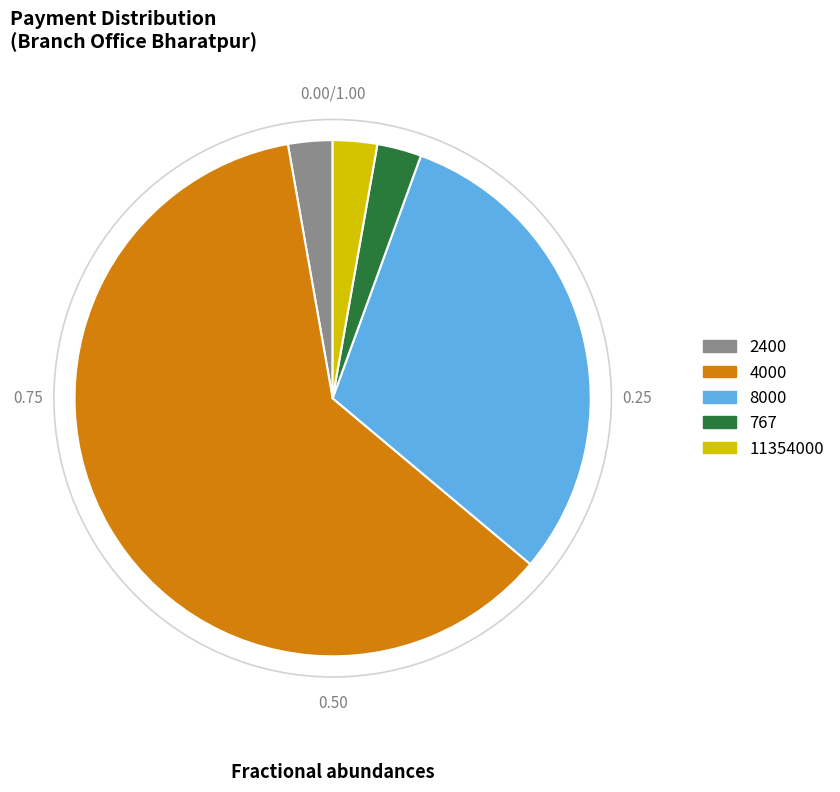

How many segments does this pie chart have?

5